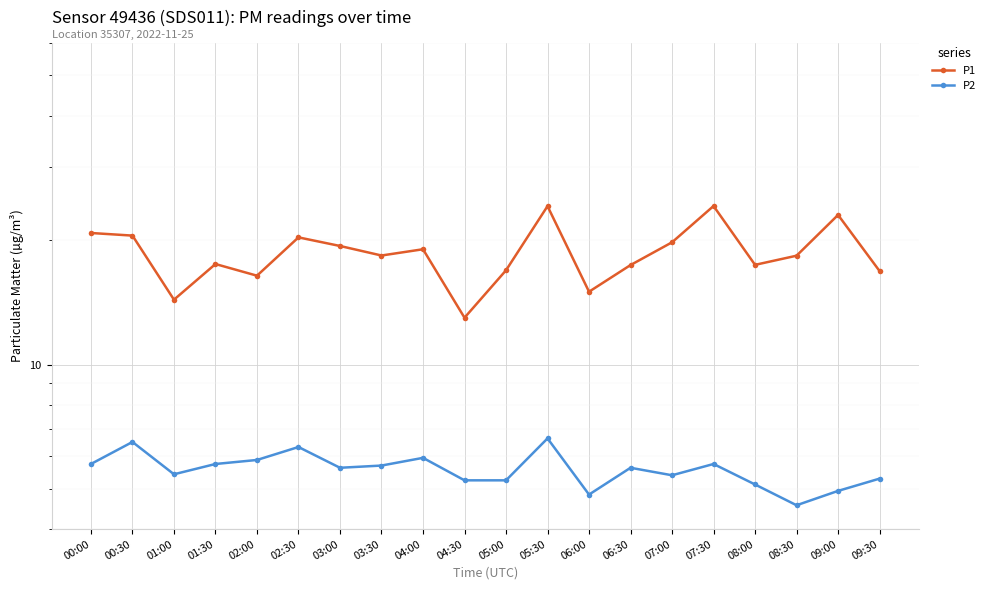

Which series has the largest total across all categories?

P1